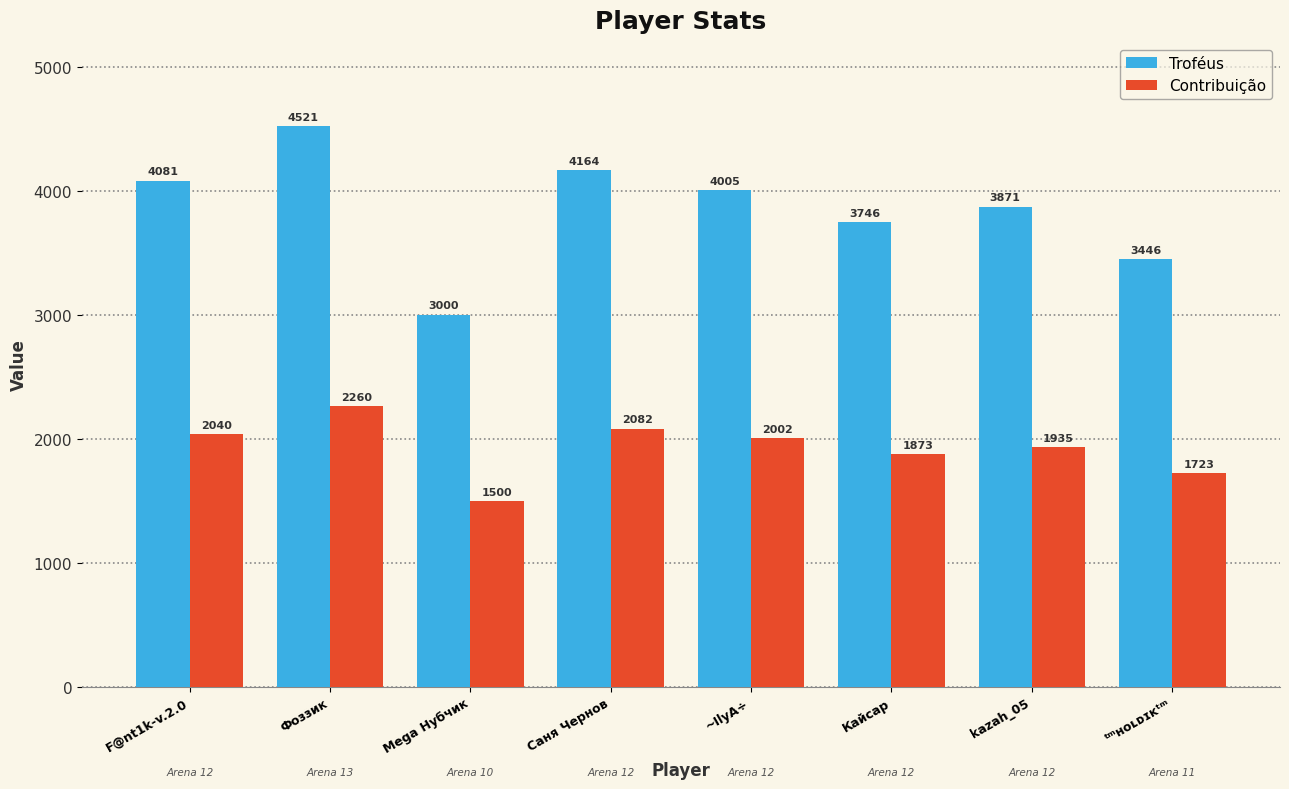

What is the total value across all series at Фоззик?

6781